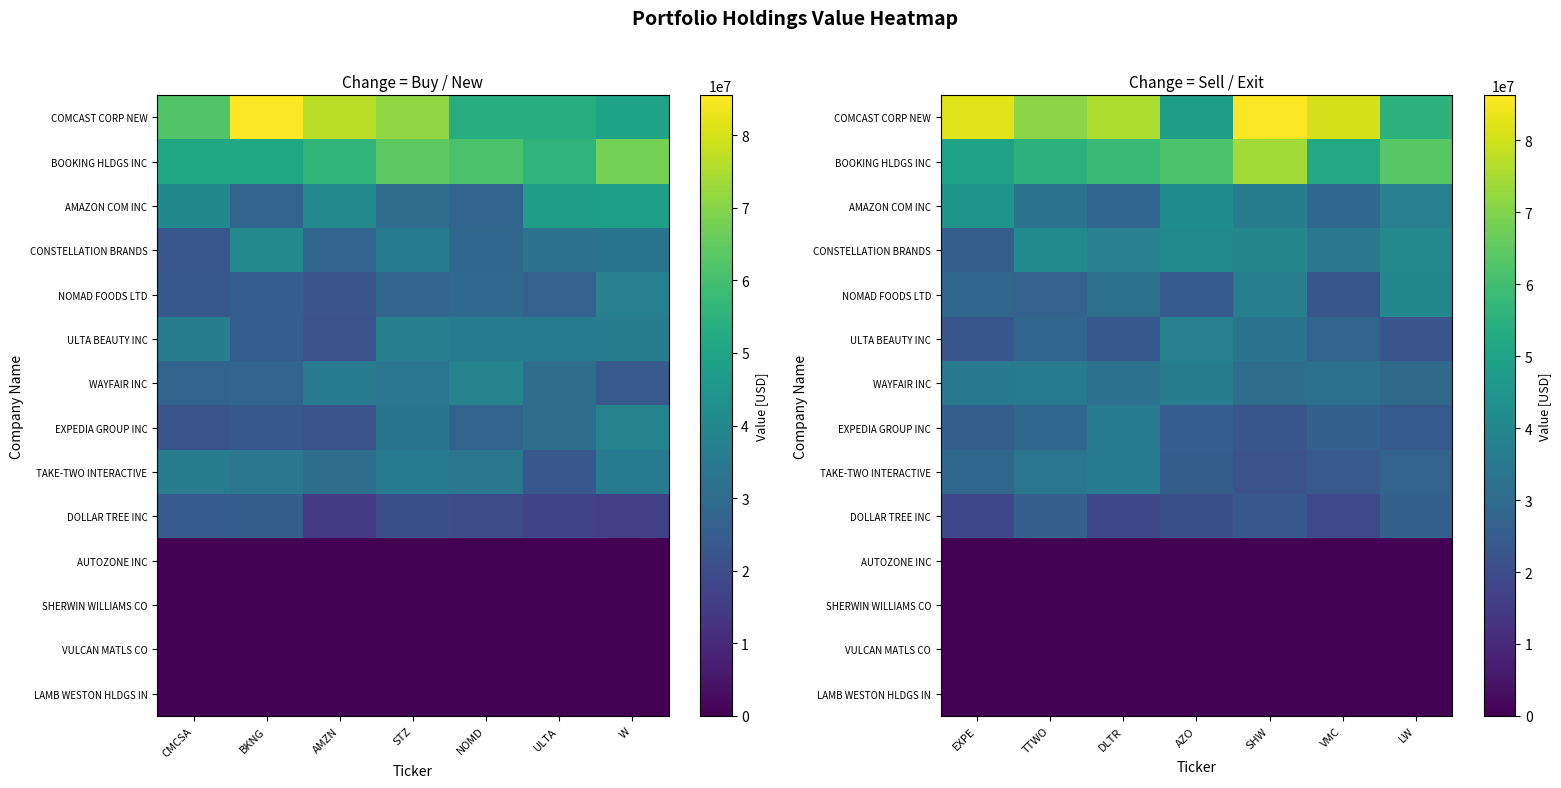

True or false: SHERWIN WILLIAMS CO has a value of 0.0 at VMC.

True